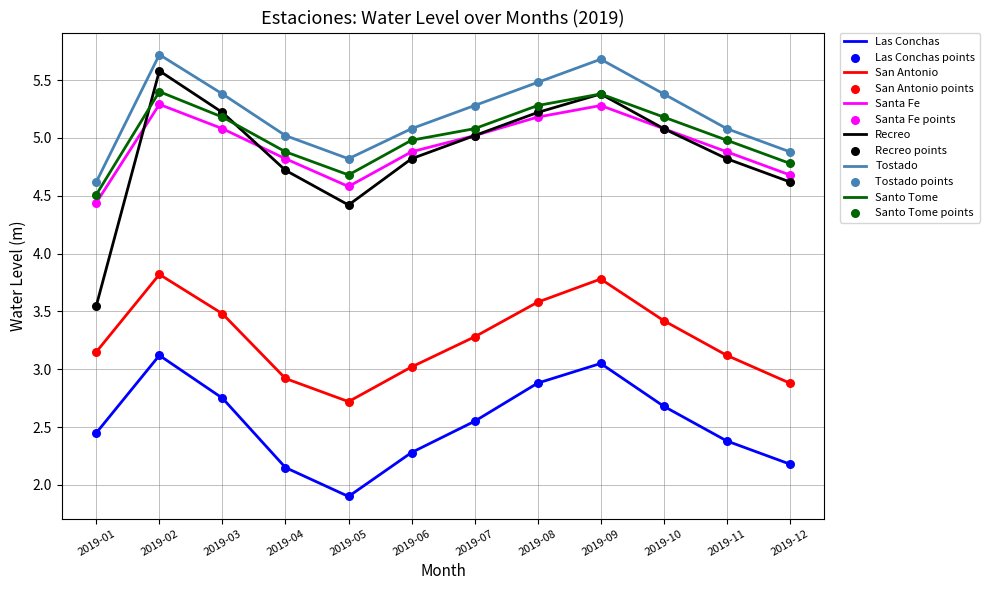

At which category is the sum across all series the highest?

2019-02